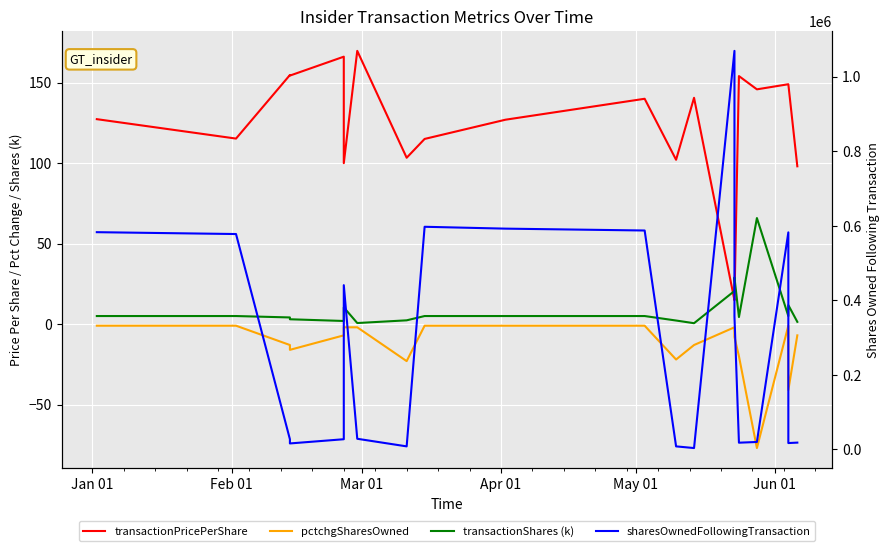

What is the difference between the maximum and minimum values in the sharesOwnedFollowingTransaction series?

1065601.0